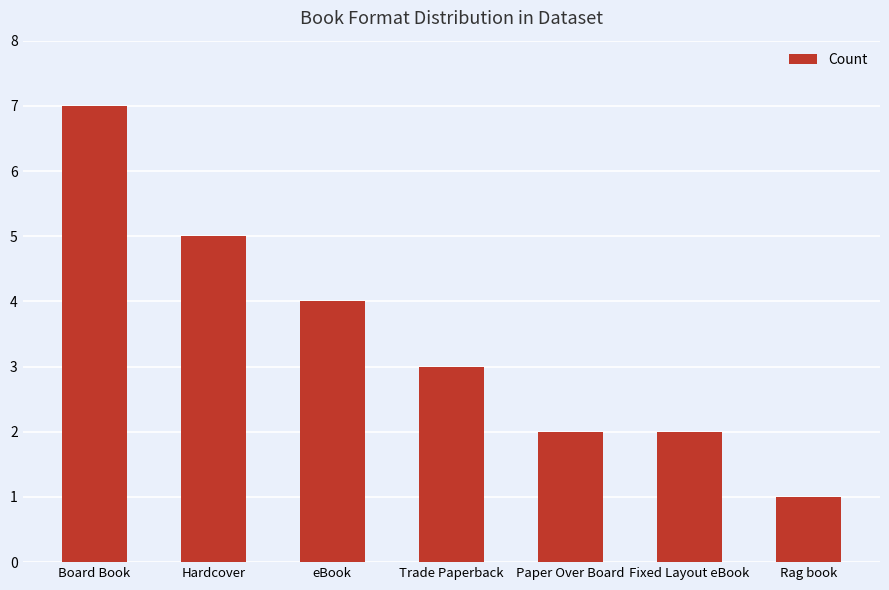

What is the sum of all values?

24